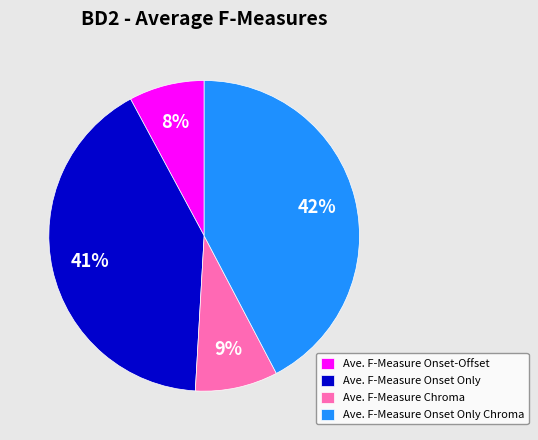

How many segments does this pie chart have?

4